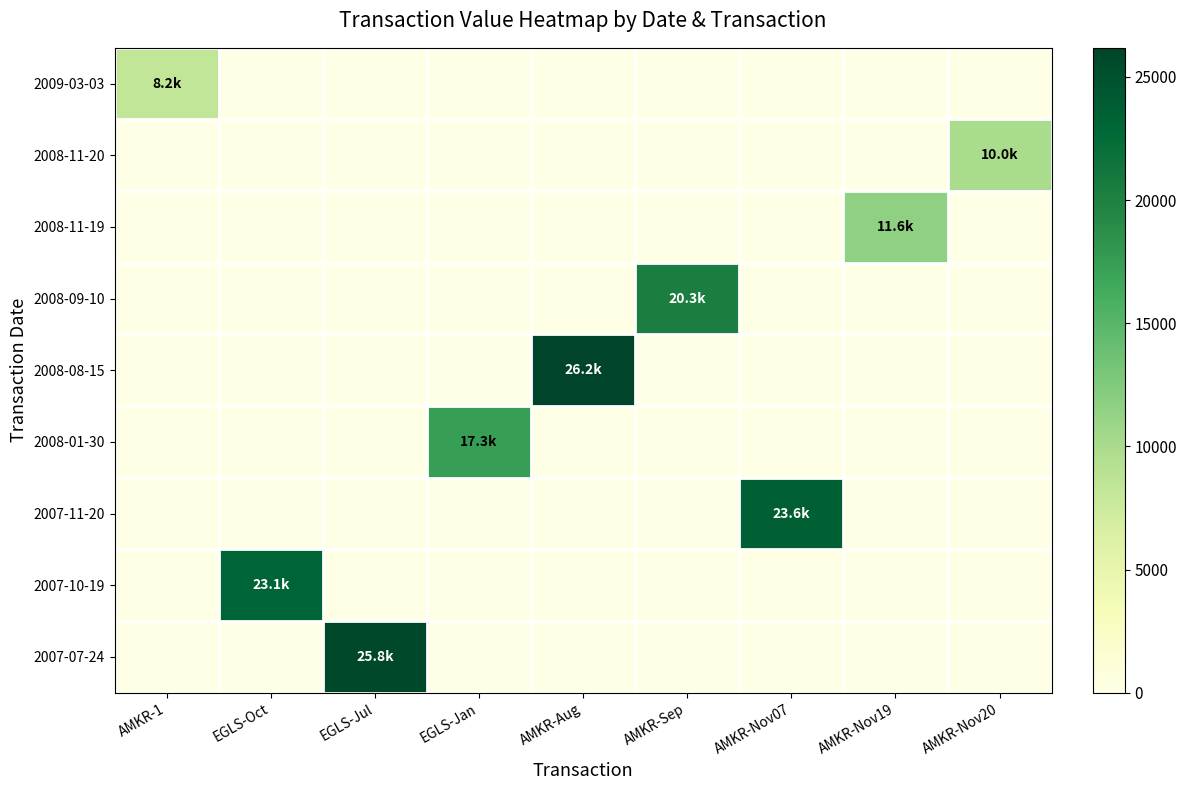

At which category does the chart reach its minimum across all series?

EGLS-Oct